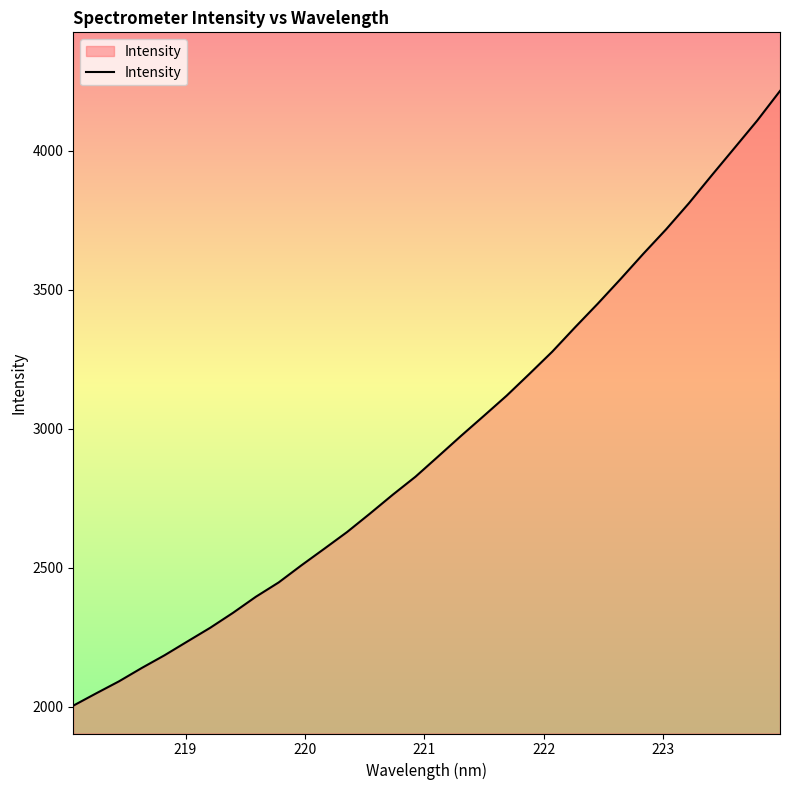

How many lines are shown in the chart?

1